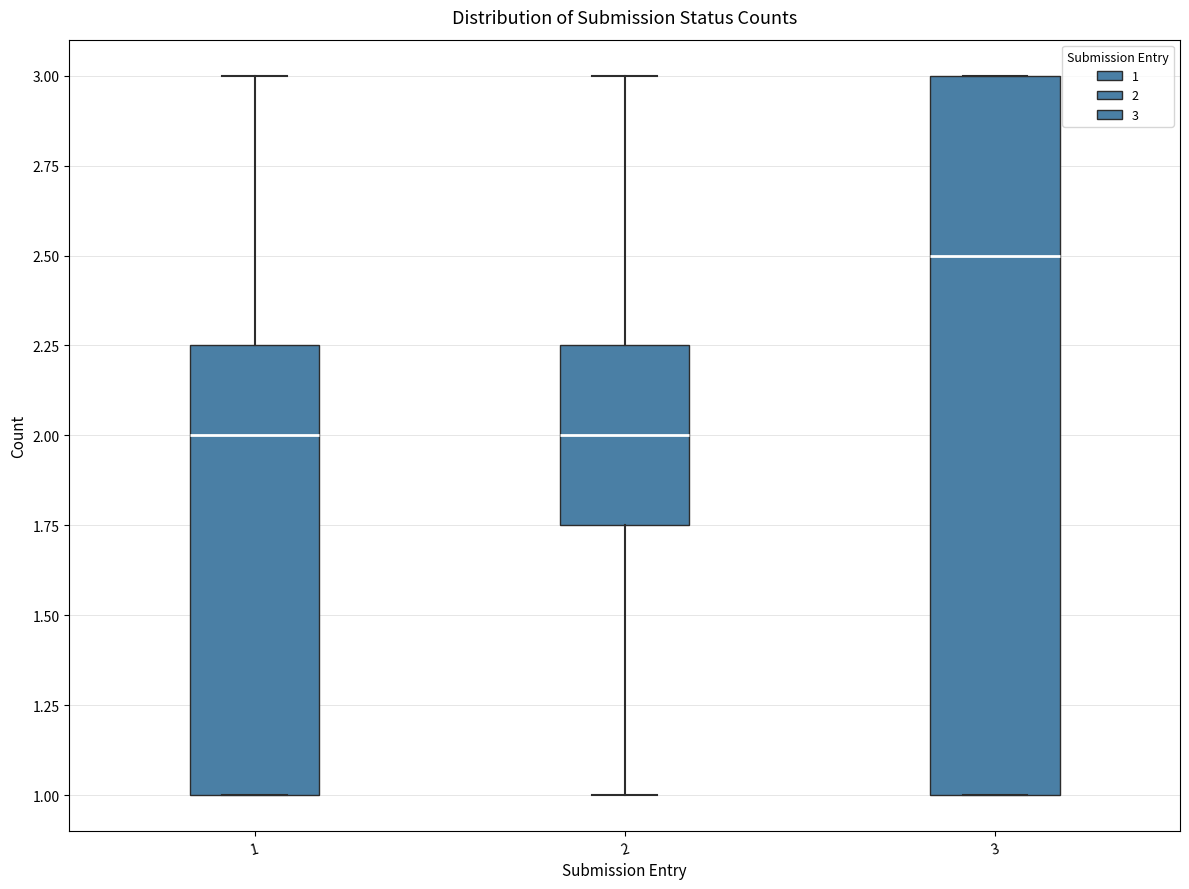

Reading left to right, transcribe this box plot: for each box, give where its median line is, the range the box spans, and where its two whiskers end, as read against the y-axis. The values are not printed on the chart, so give them approximately, as read against the axis.

1: median 2.00, box 1.00 to 2.25, whiskers 1.00 to 3.00
2: median 2.00, box 1.75 to 2.25, whiskers 1.00 to 3.00
3: median 2.50, box 1.00 to 3.00, whiskers 1.00 to 3.00